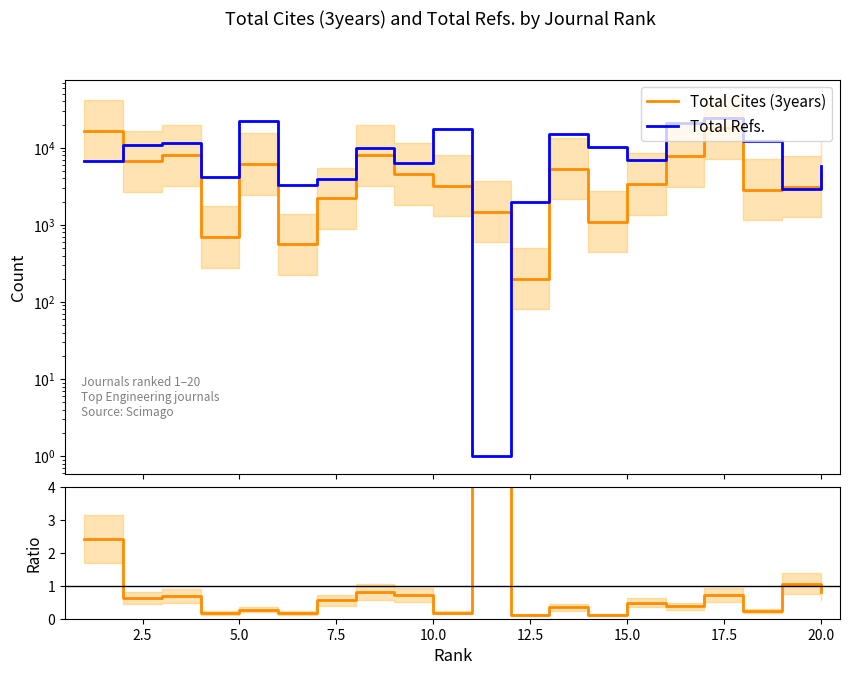

Rank the series at 10.0 from highest to lowest value.

Total Refs., Total Cites (3years), Ratio